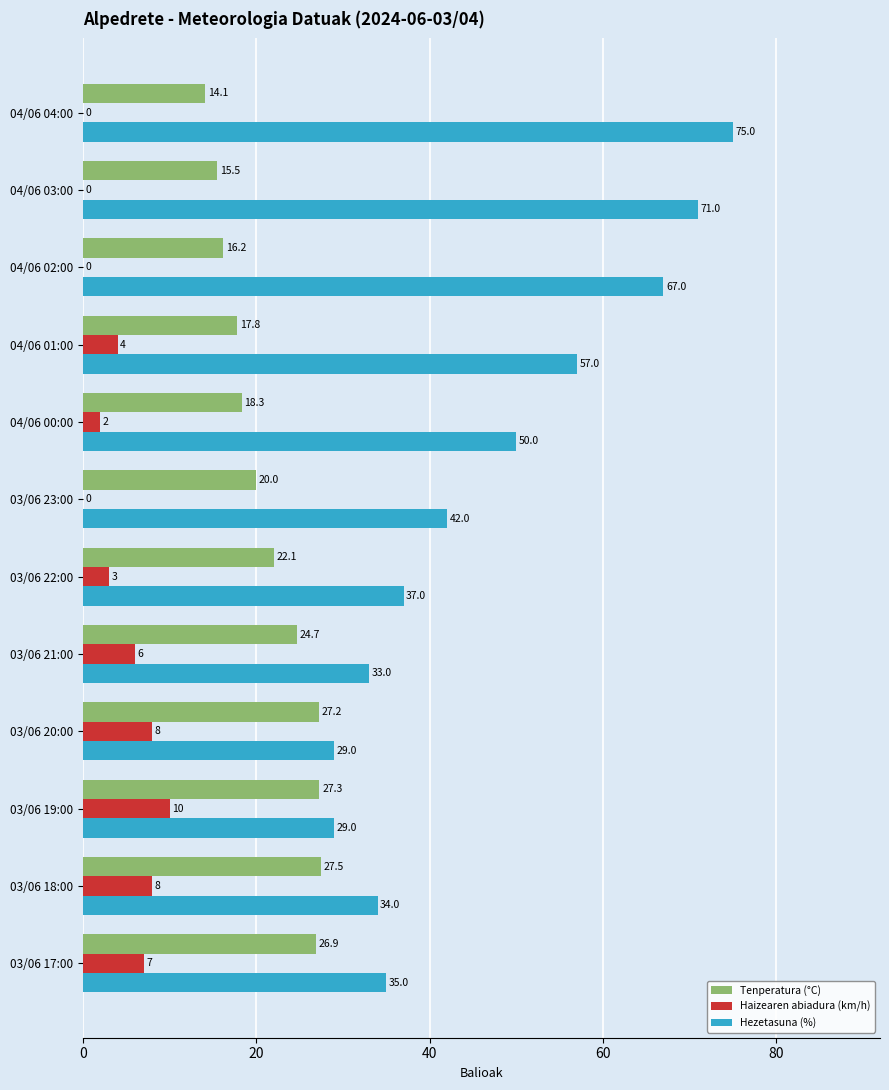

What is the sum of all Tenperatura (°C) values?

257.6